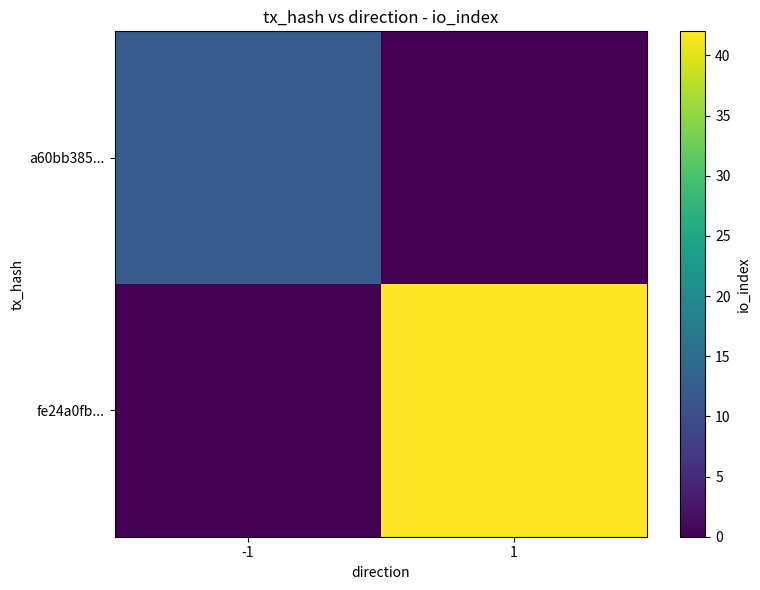

Which label corresponds to the smallest value in the chart?

1